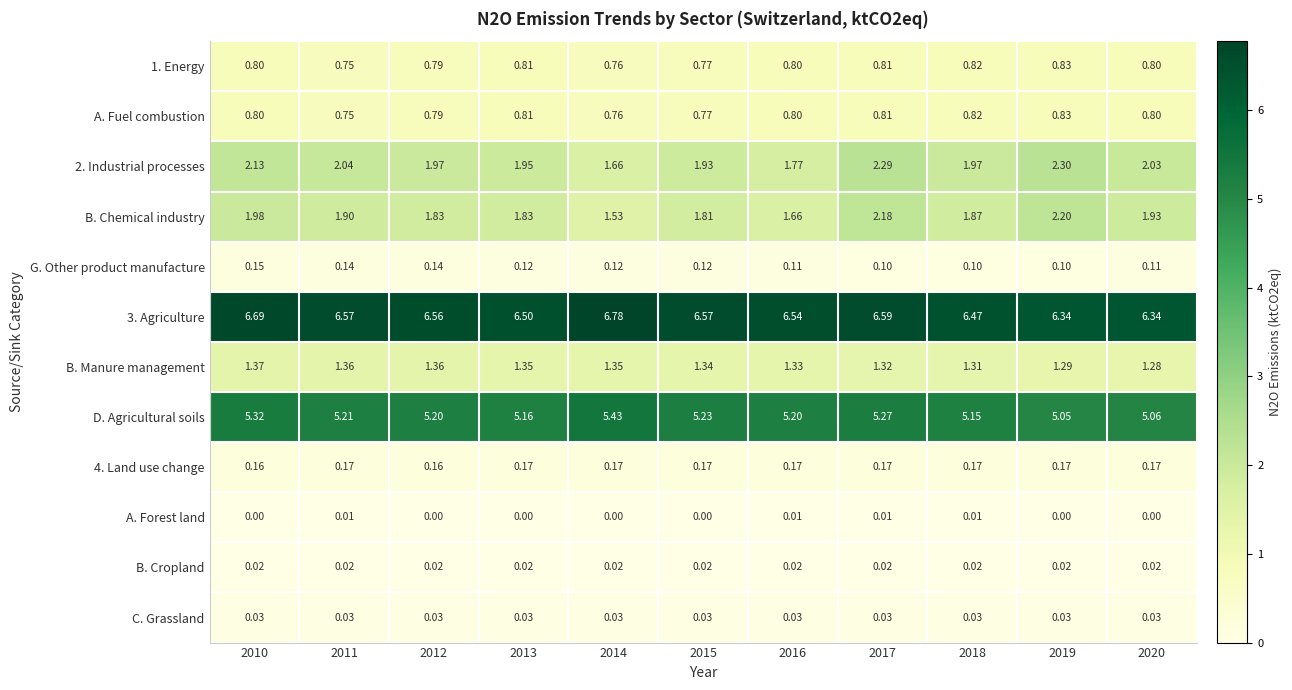

Which series has the widest spread of values?

B. Chemical industry